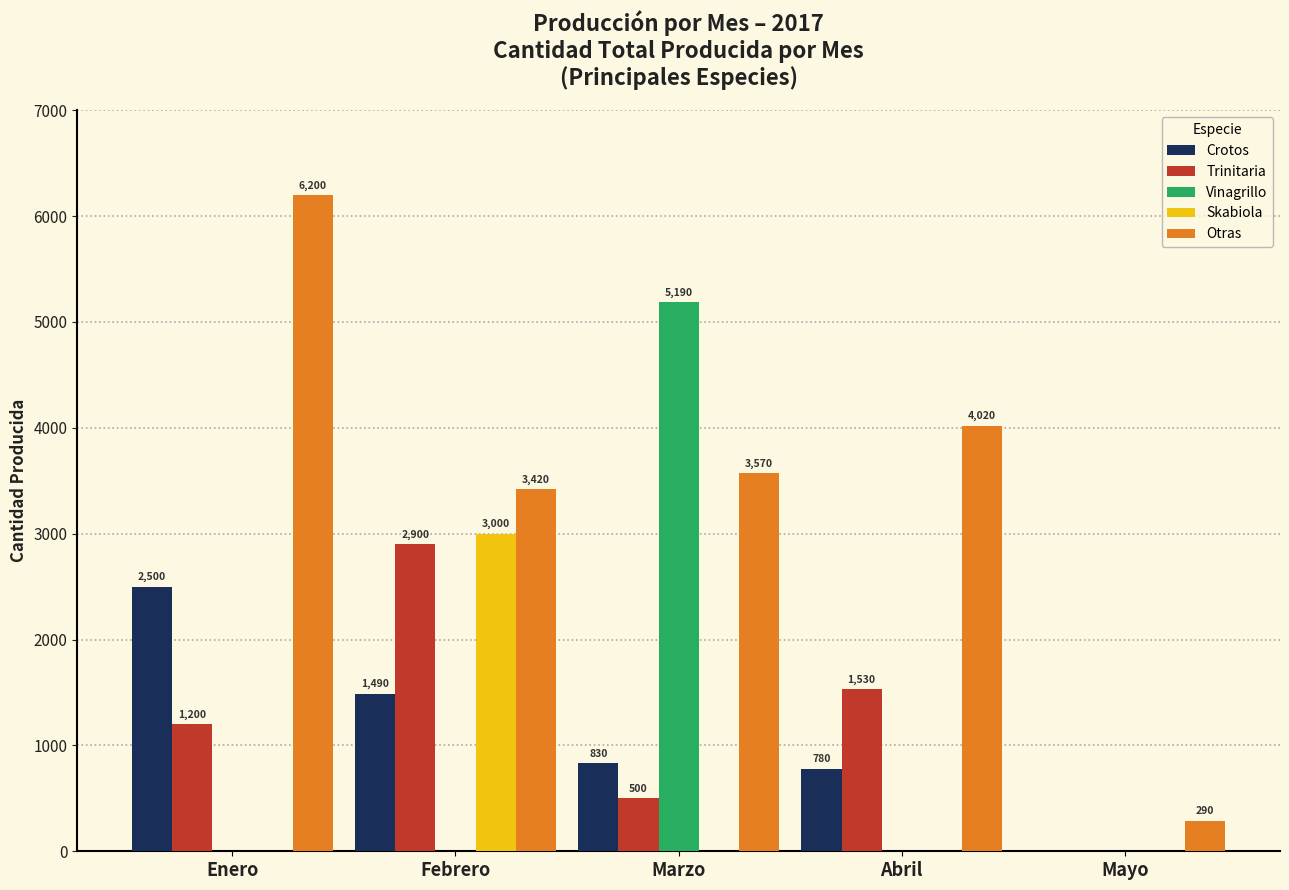

Are the bars horizontal?

No